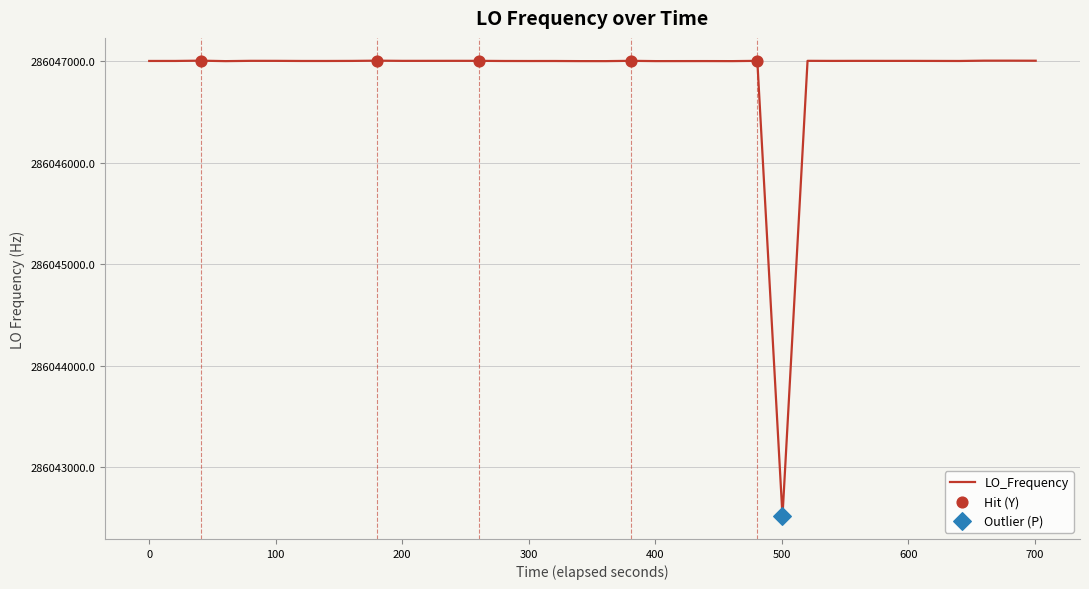

What is the greatest value displayed?

286047004.4